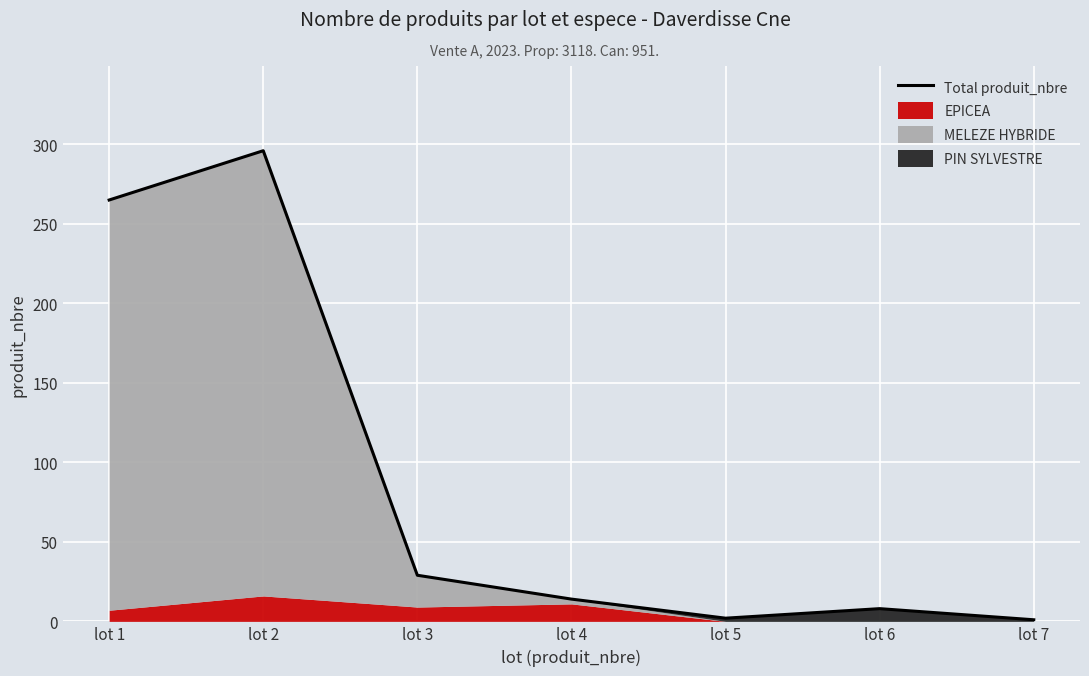

What is the difference between the values at lot 2 and lot 6?

288